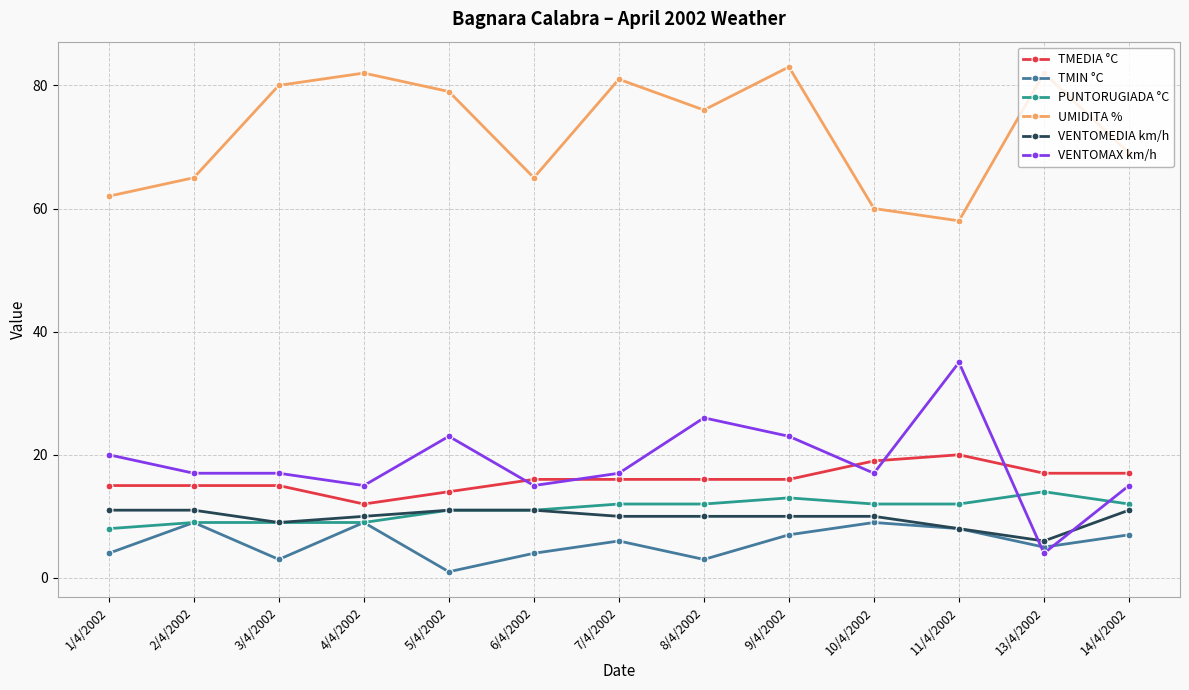

Which series has the largest total across all categories?

UMIDITA %